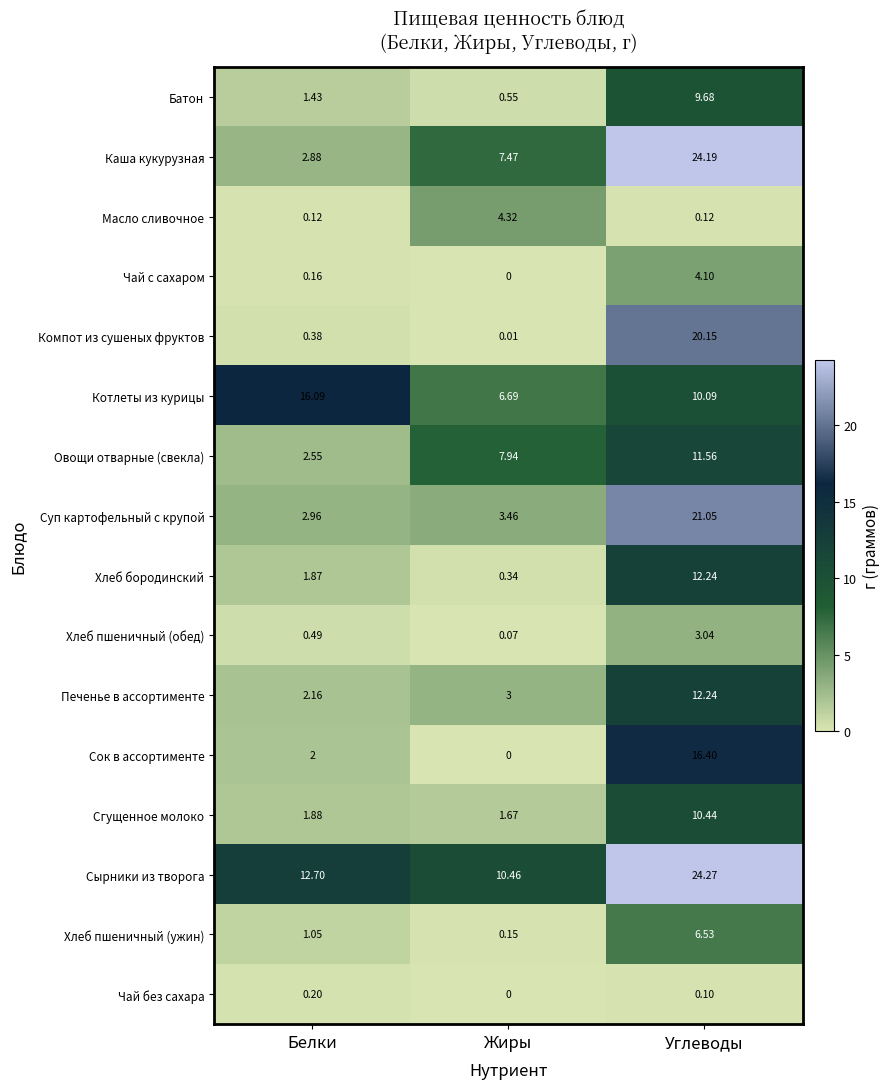

Which series has the widest spread of values?

Каша кукурузная